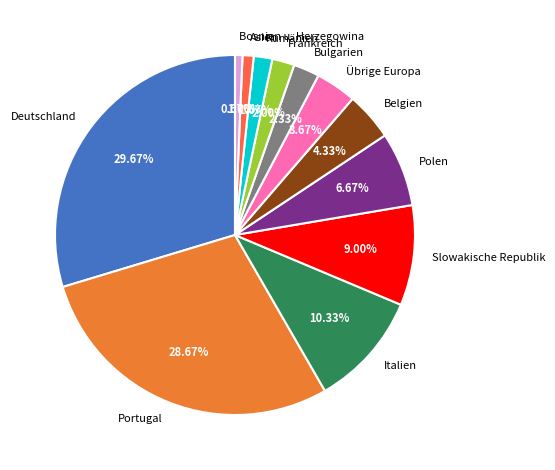

What is the largest slice in the pie chart?

Deutschland